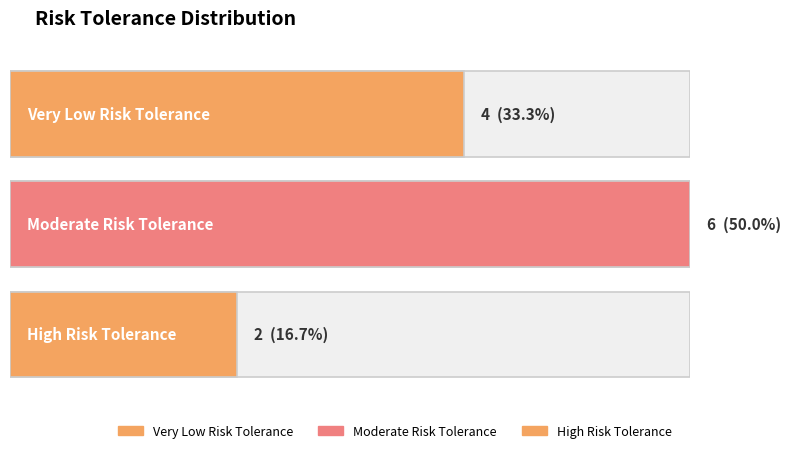

Reading left to right, transcribe all the data shown in this chart.

4	6	2